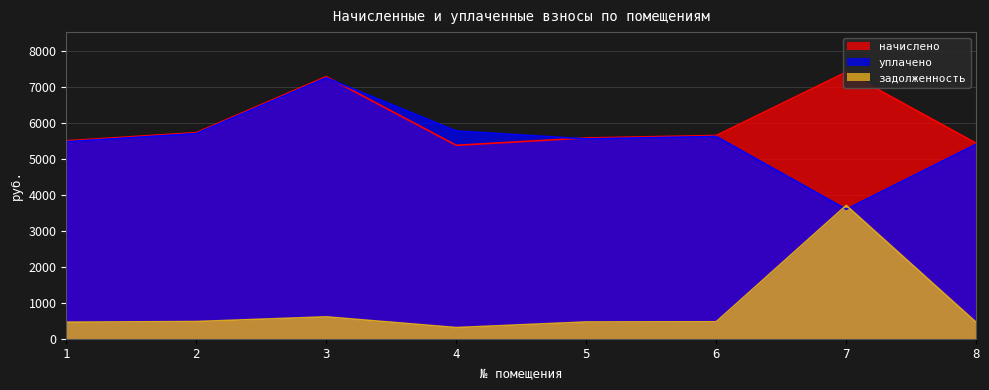

What is the lowest value of the начислено series?

5386.6